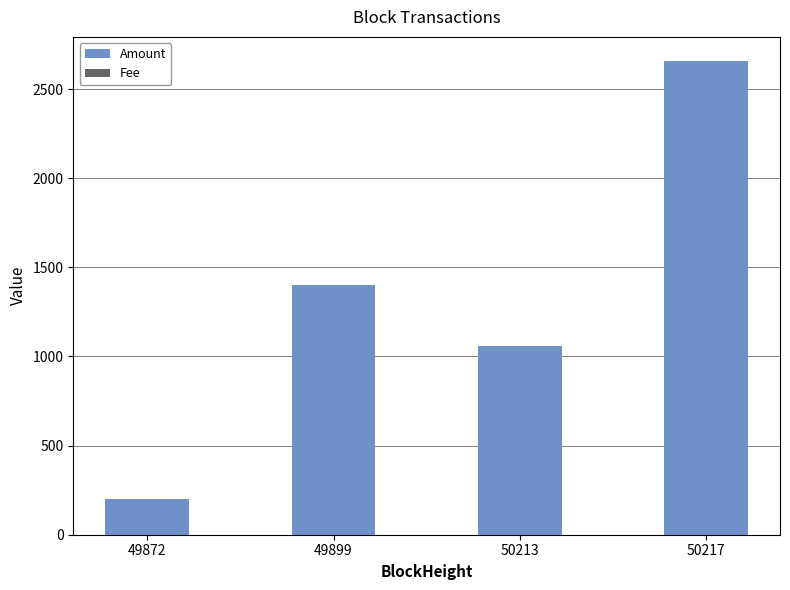

At which category is the sum across all series the highest?

50217